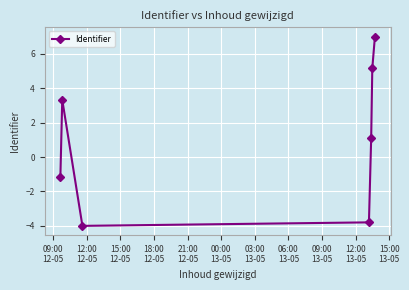

What is the maximum value shown in the chart?

7.0